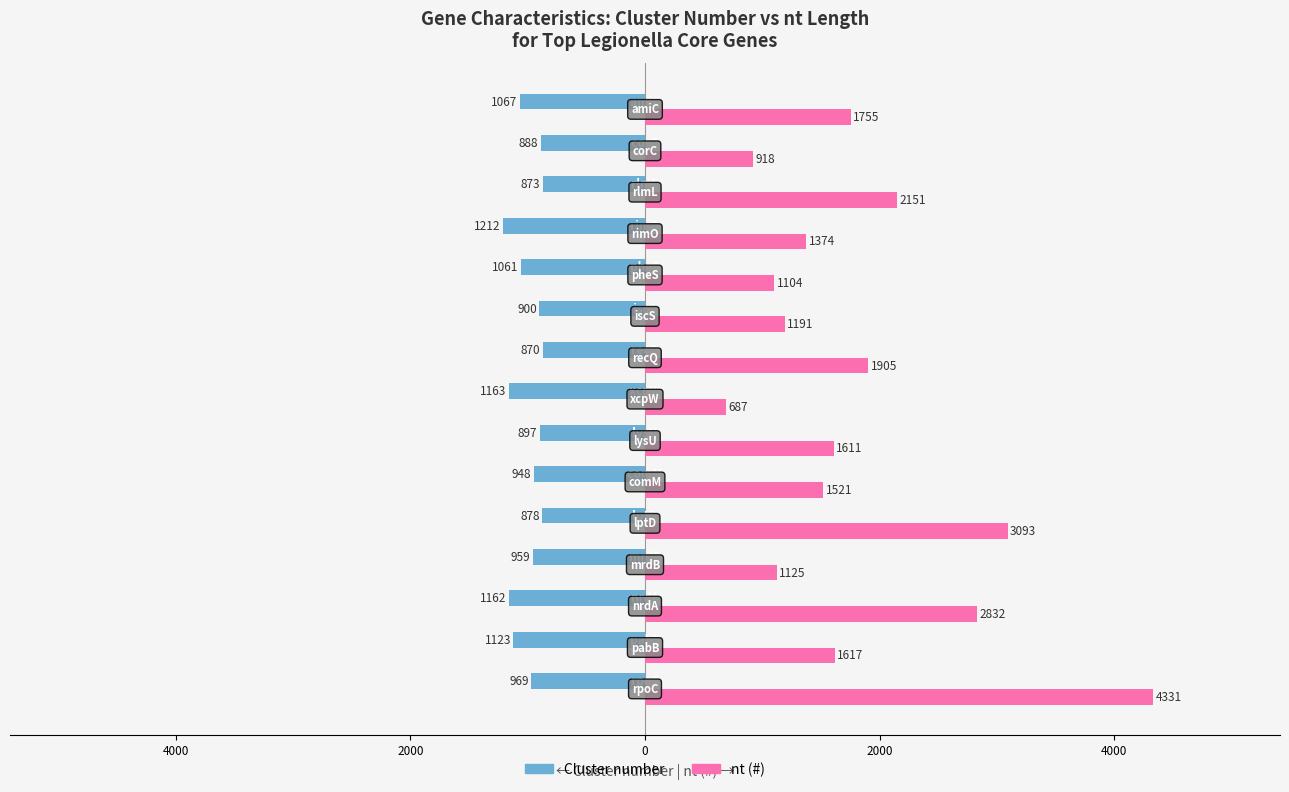

What are all the series names shown in the legend?

Cluster number, nt (#)